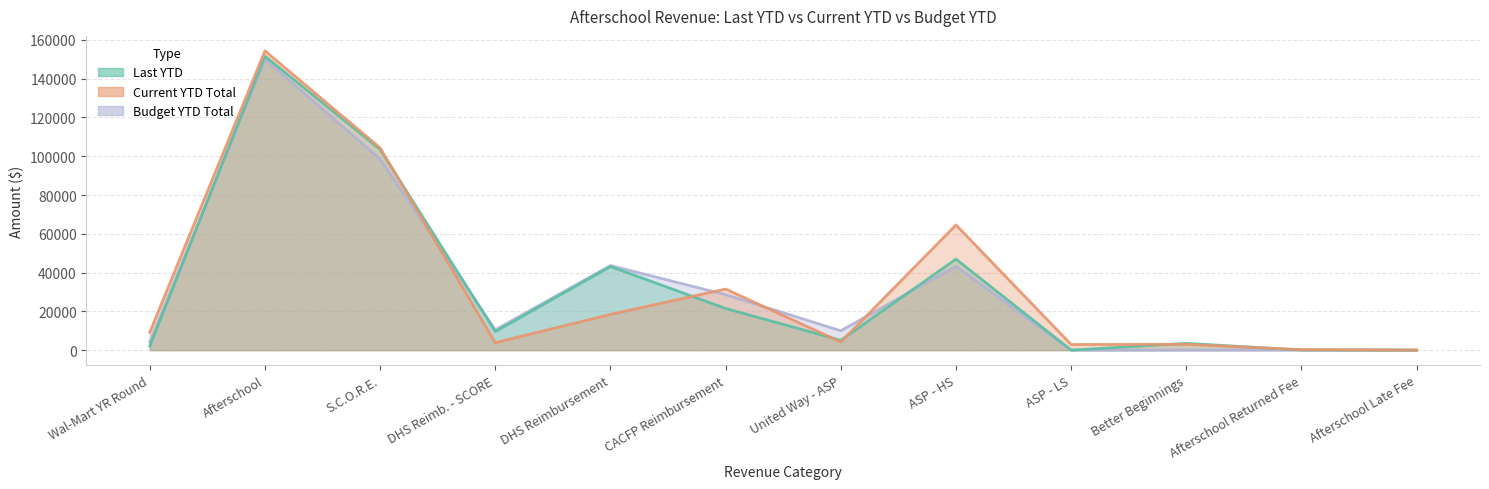

Where is Last YTD nearest to the value 75798?

S.C.O.R.E.